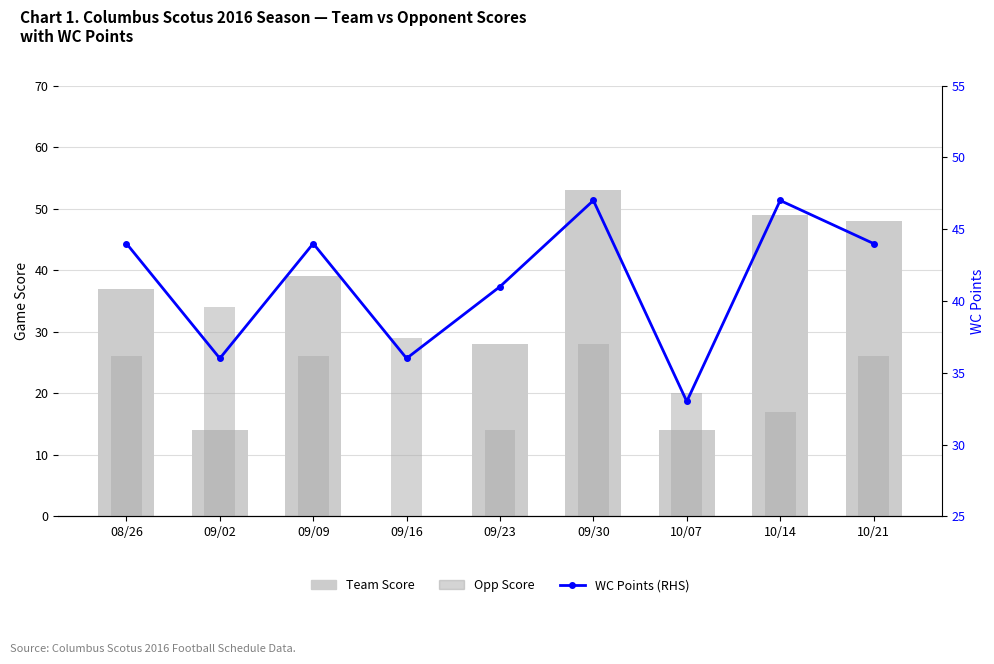

What is the sum of the Team Score values at 10/21 and 09/09?

87